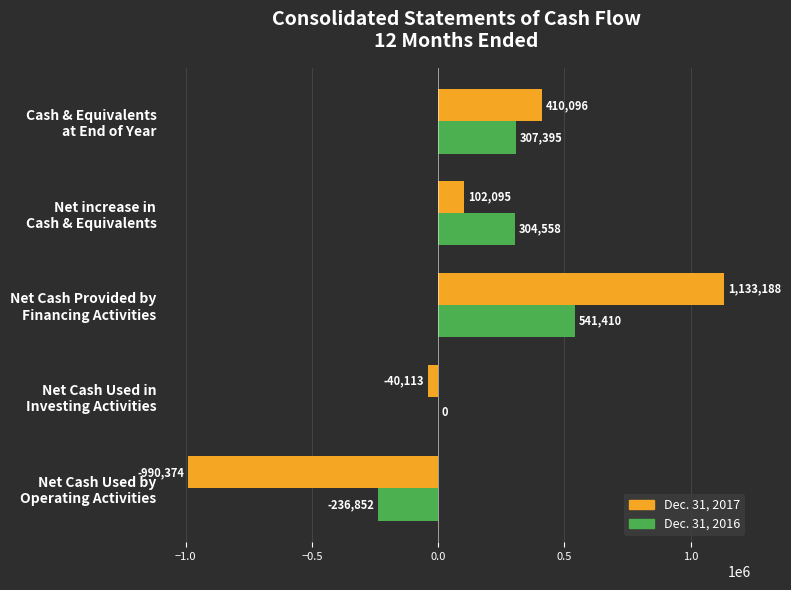

What is the greatest value displayed?

1133188